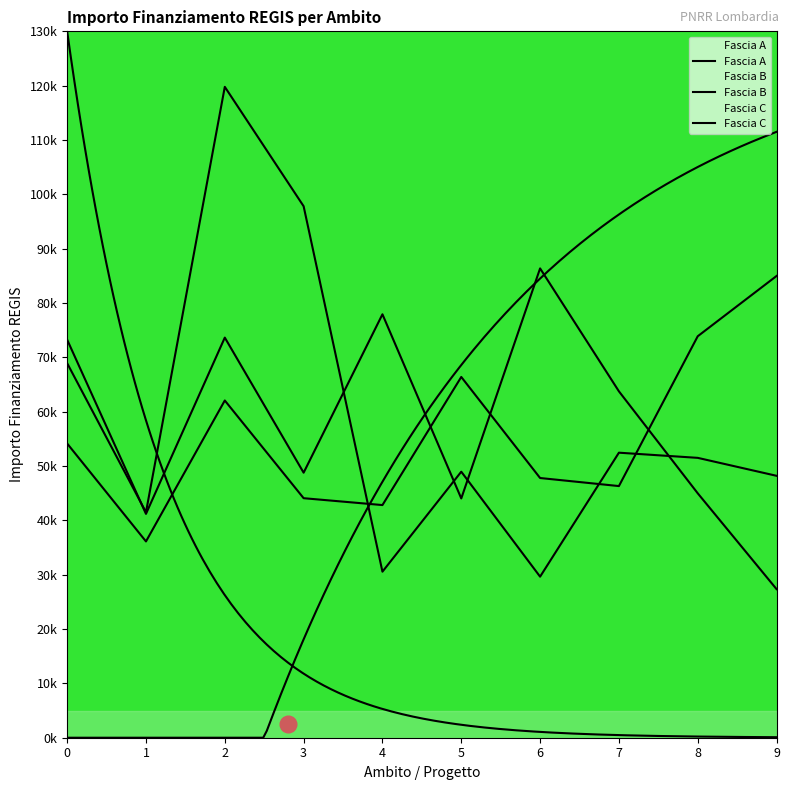

How many categories are shown in the chart?

10